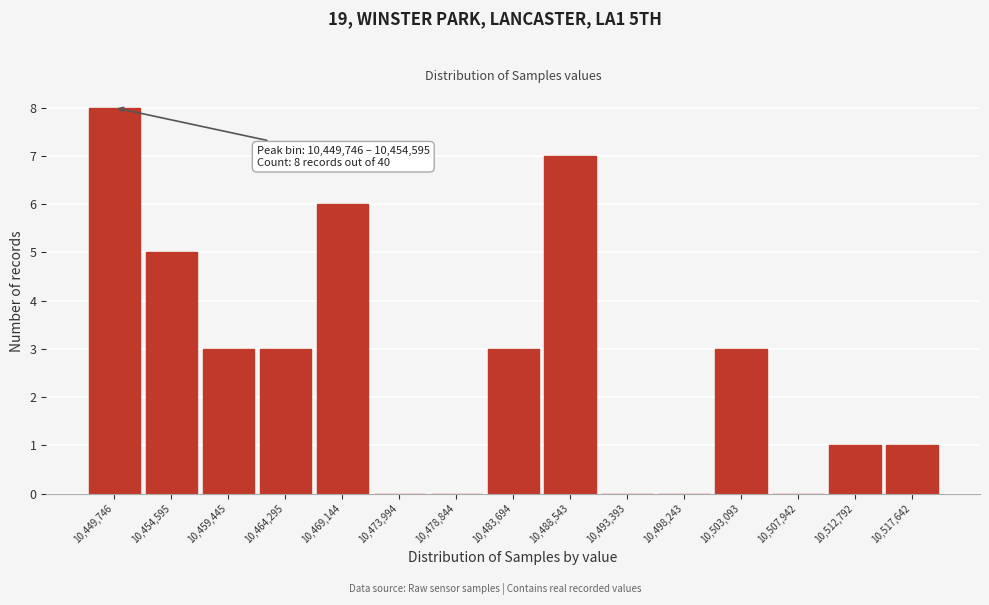

Reading left to right, what are all the values shown in this chart?

10,449,746=8	10,454,595=5	10,459,445=3	10,464,295=3	10,469,144=6	10,473,994=0	10,478,844=0	10,483,694=3	10,488,543=7	10,493,393=0	10,498,243=0	10,503,093=3	10,507,942=0	10,512,792=1	10,517,642=1